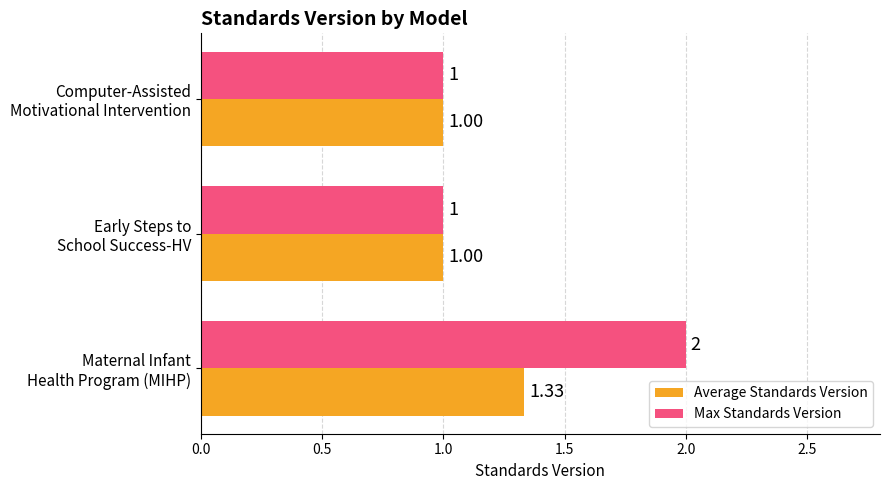

What is the difference between the maximum and minimum values in the Max Standards Version series?

1.0